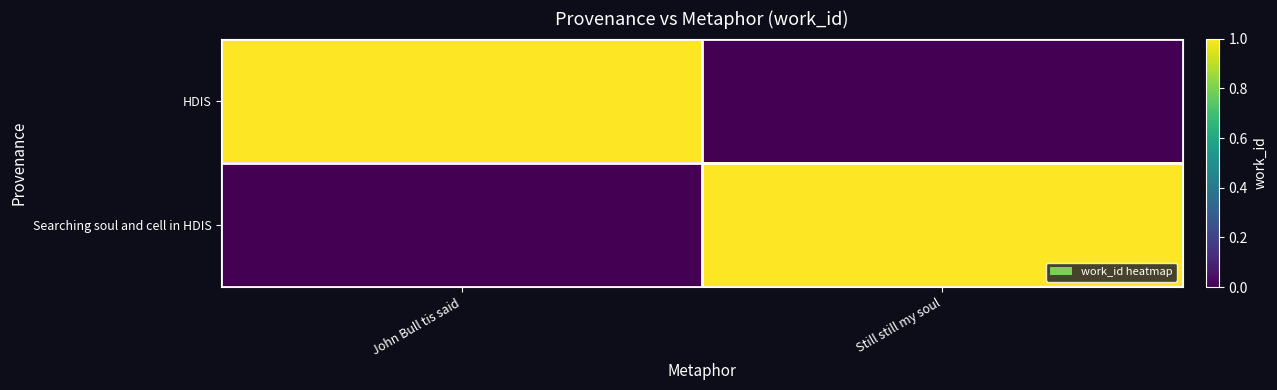

At which category is the sum across all series the highest?

Still still my soul